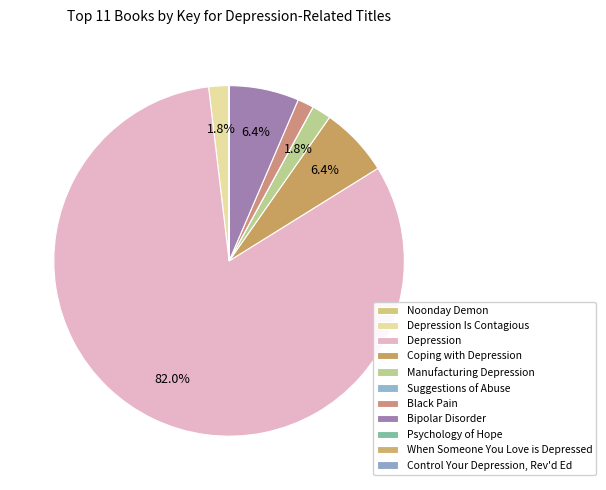

How much of the chart is everything except When Someone You Love is Depressed?

100.0%